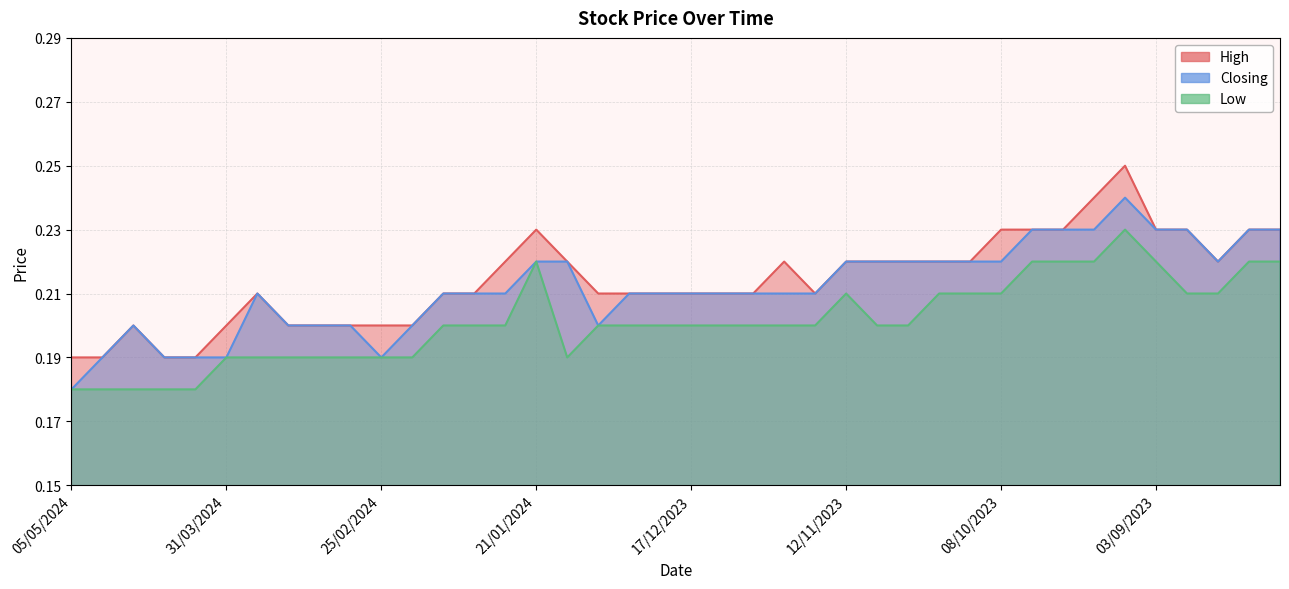

Is the value of Low at 14/01/2024 greater than the value of High at 04/02/2024?

No